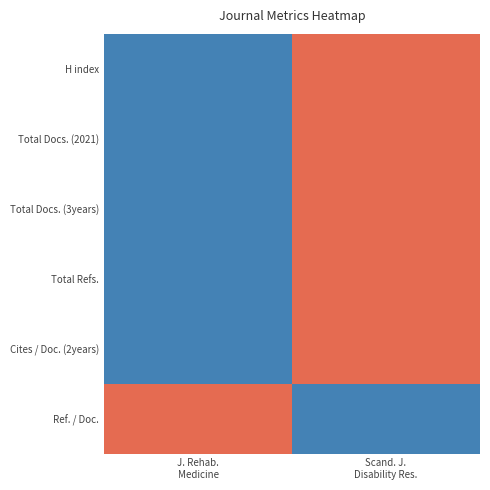

Which series has the largest total across all categories?

H index